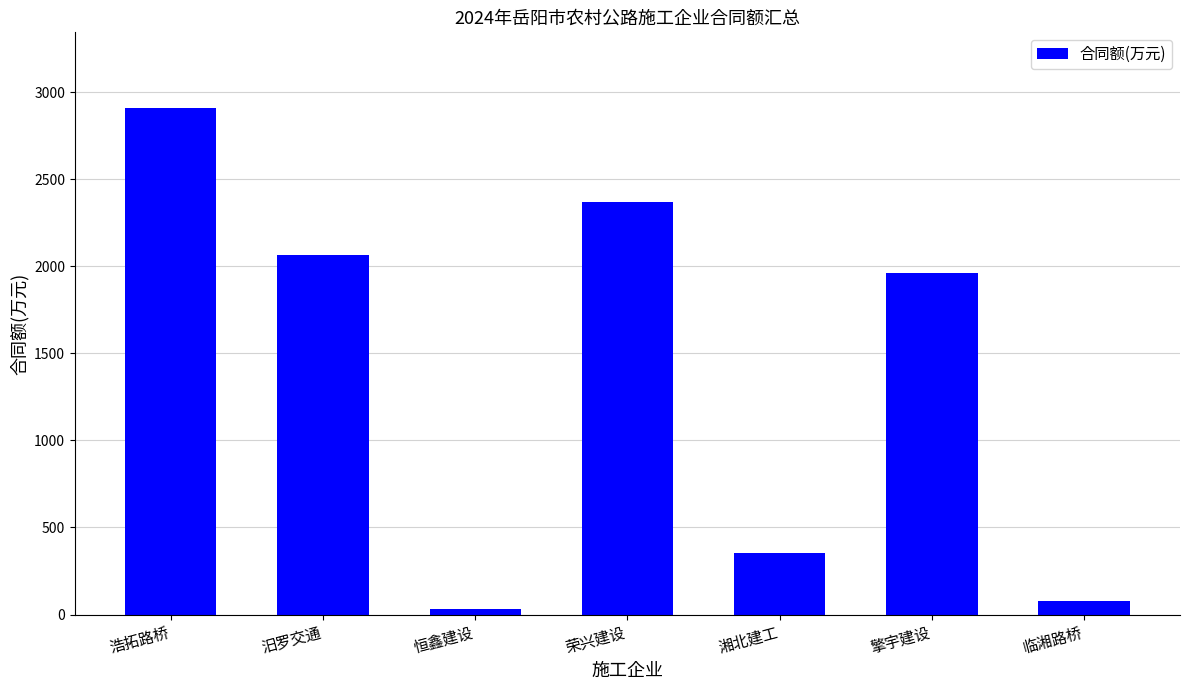

What is the value of the 3rd bar from the left?

30.3